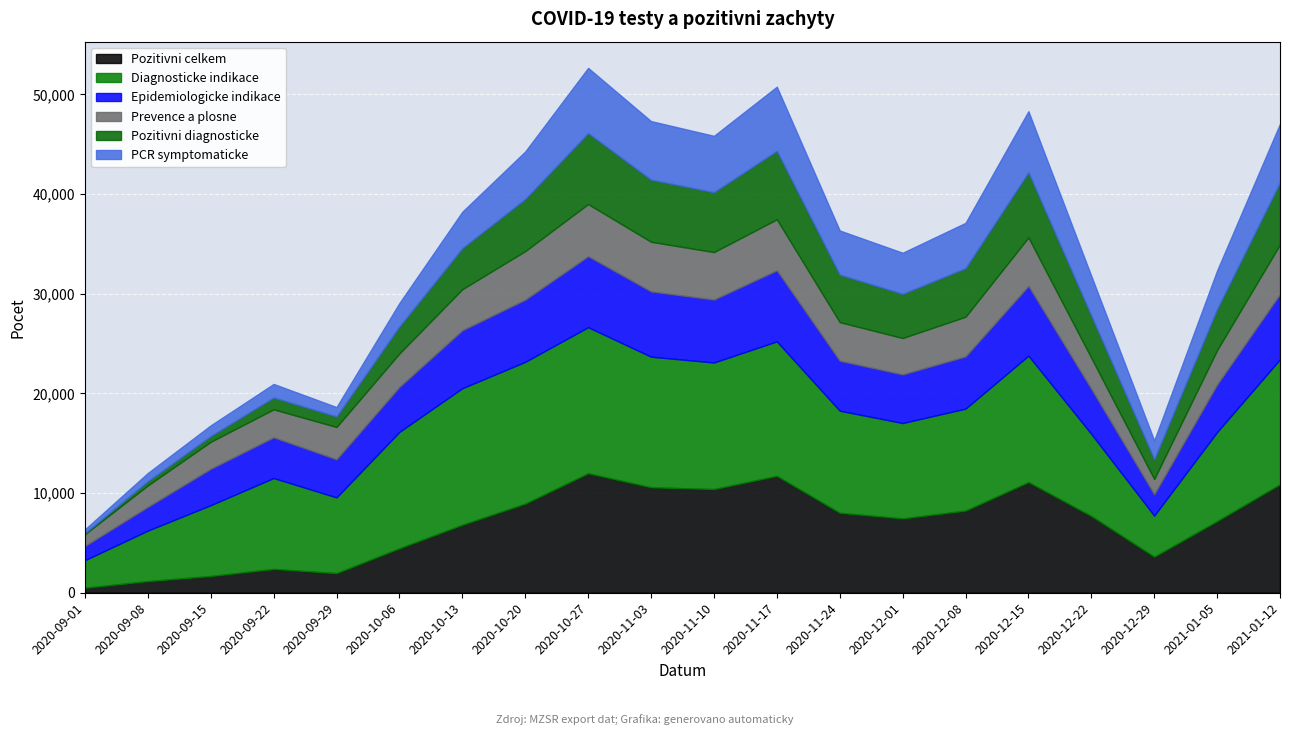

What is the lowest value of the Epidemiologicke indikace series?

1421